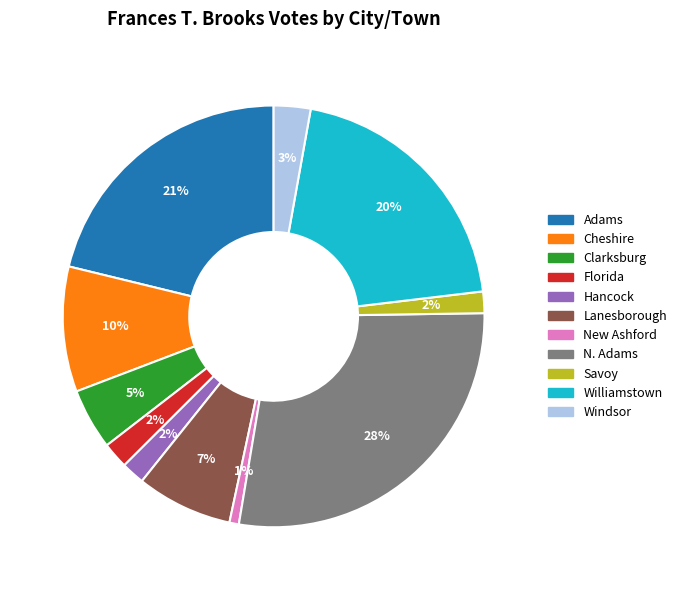

True or false: Windsor accounts for 3% of the total.

True